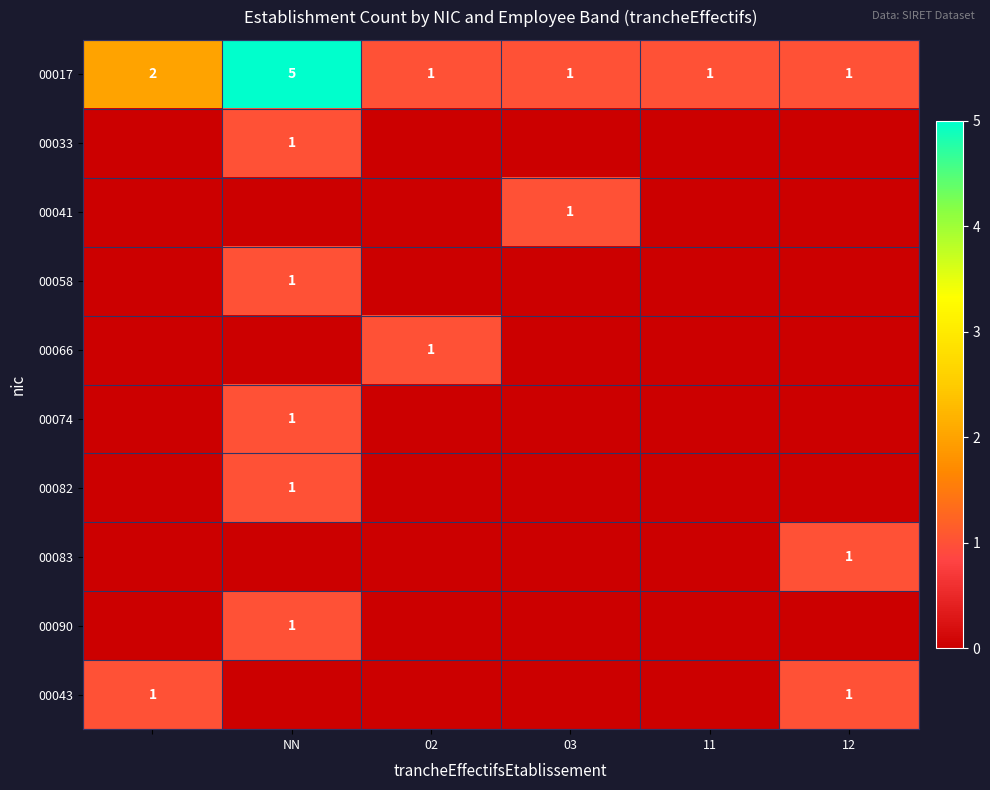

Is the value of 00041 at 03 greater than the value of 00017 at NN?

No